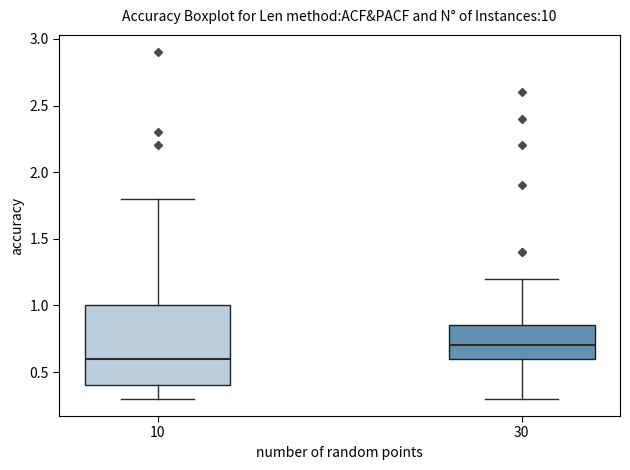

Where is the lower edge of the box at x = 10 on the y-axis? The values are not printed on the chart, so give them approximately, as read against the axis.

0.40